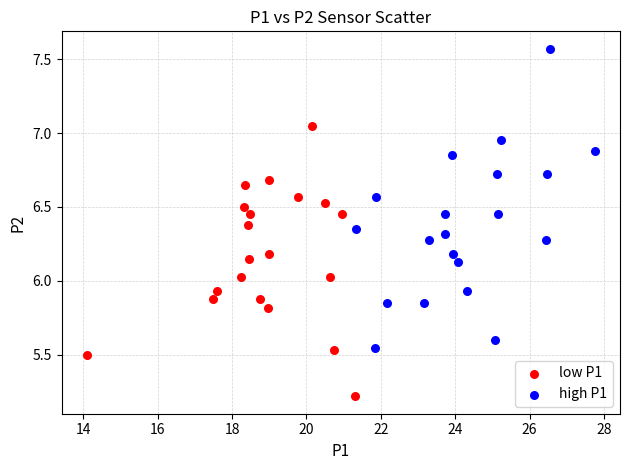

Which series contains the lowest Y value?

low P1